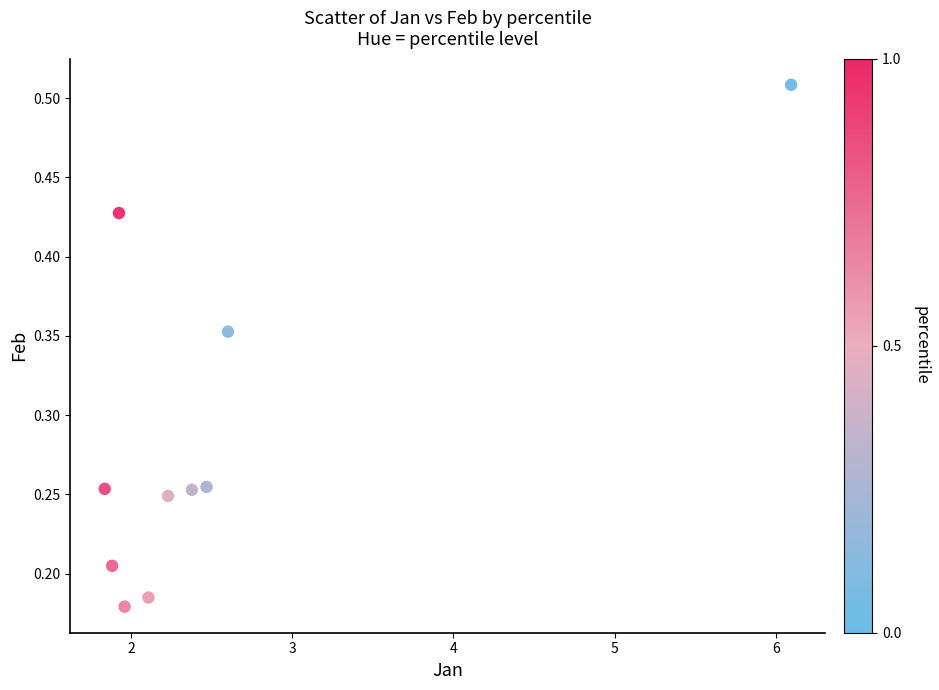

What is the average X value?

2.5